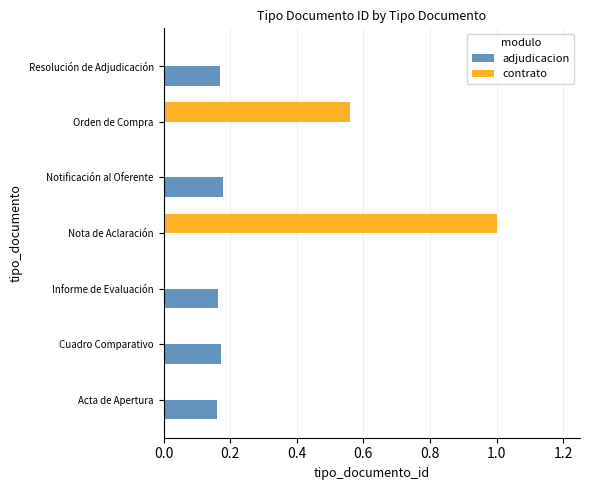

Which category has the highest value across all series?

Nota de Aclaración